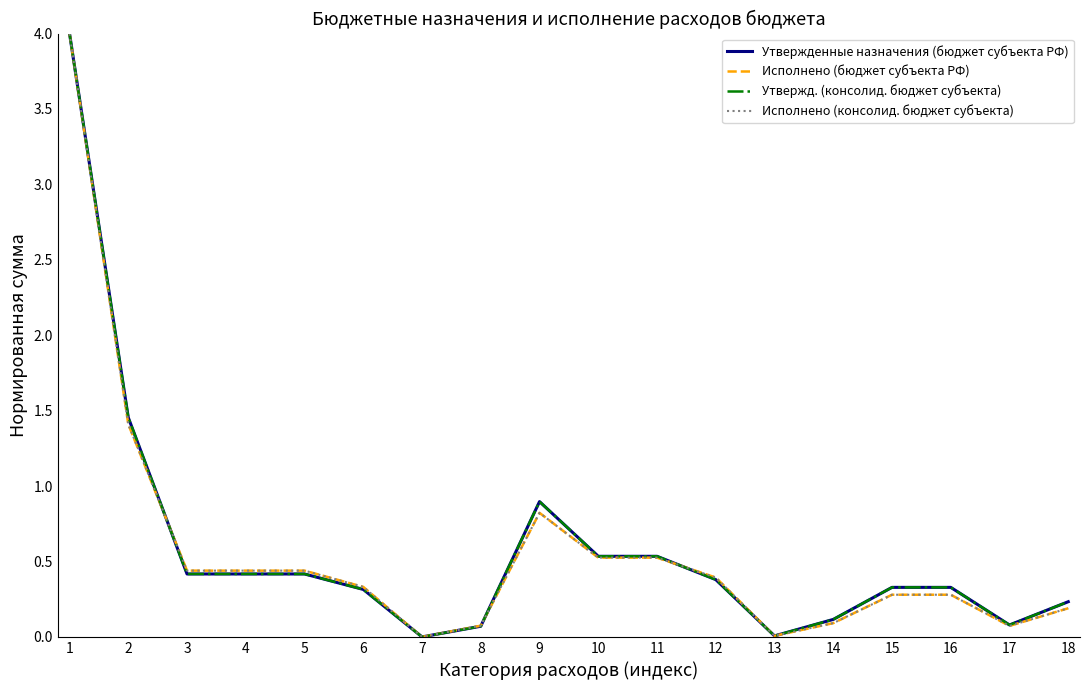

How many lines are shown in the chart?

4